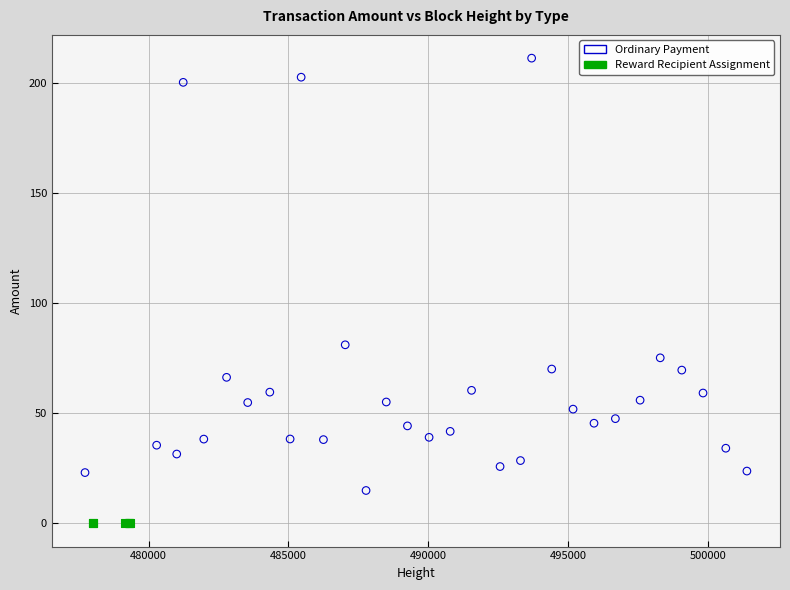

Which series contains the lowest Y value?

Reward Recipient Assignment